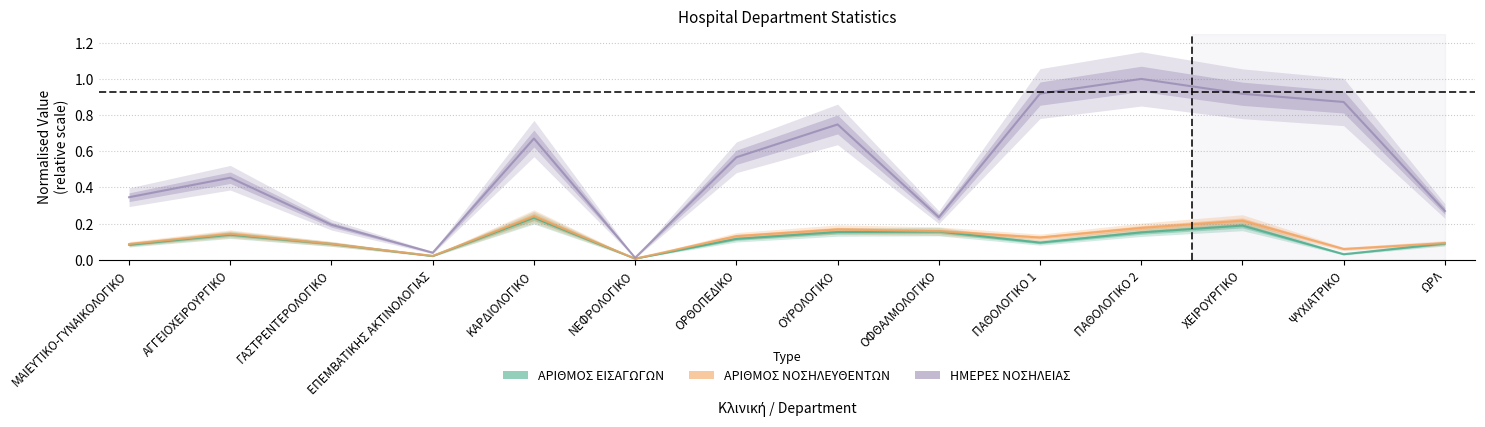

How many series are shown in this chart?

3